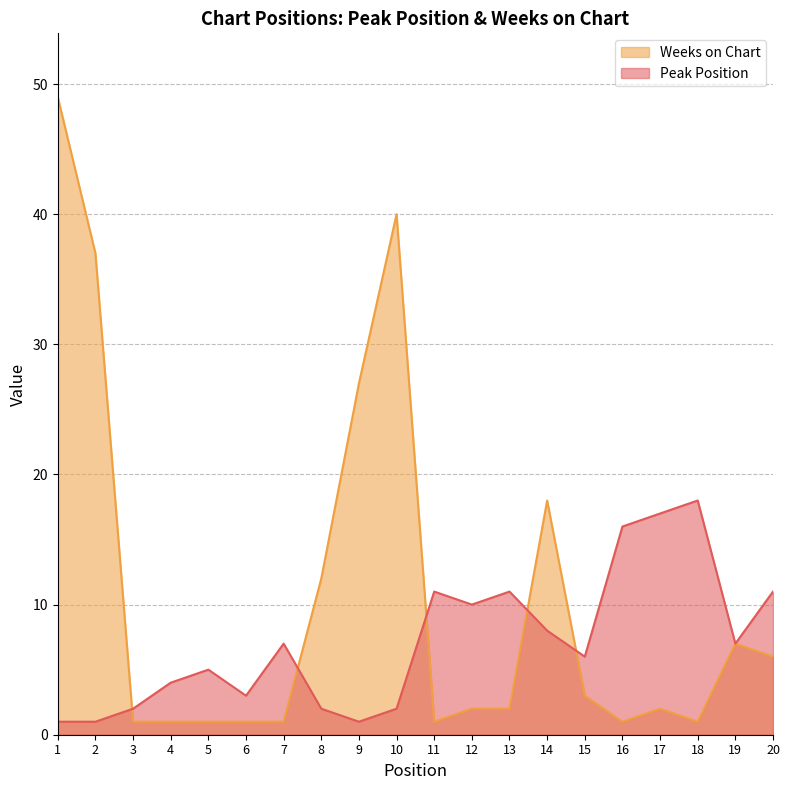

How many categories are shown in the chart?

20